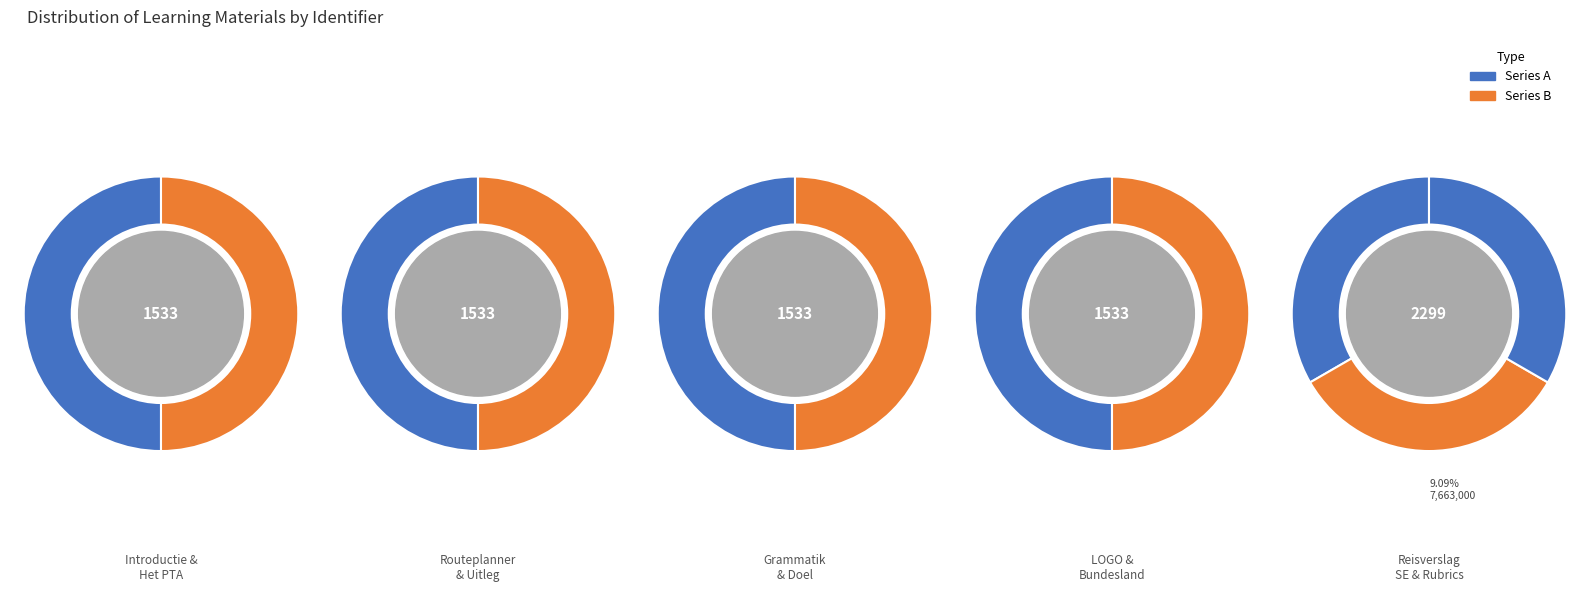

What percentage is NOT represented by SE?

90.9%